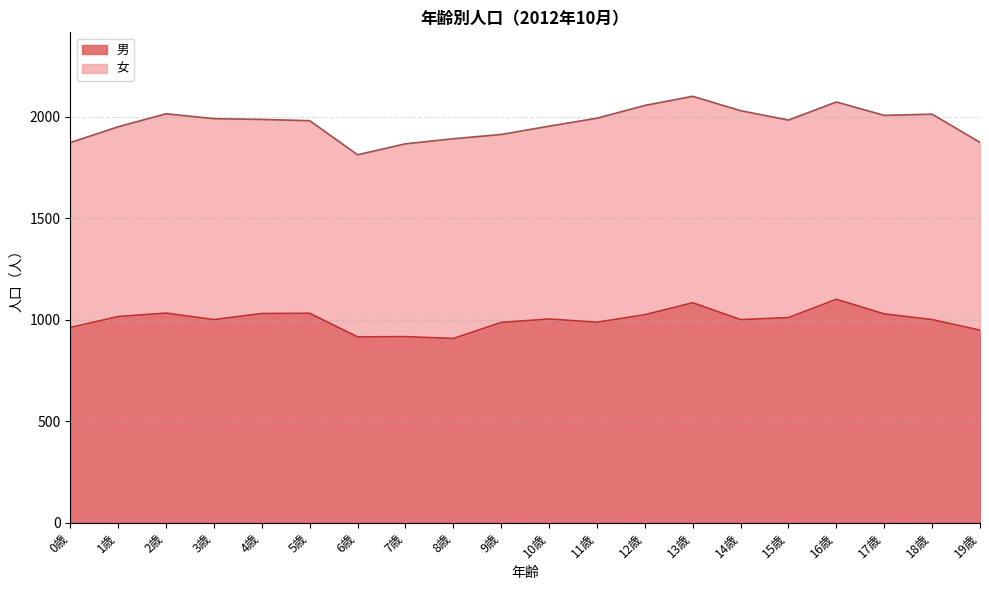

How many lines are shown in the chart?

2